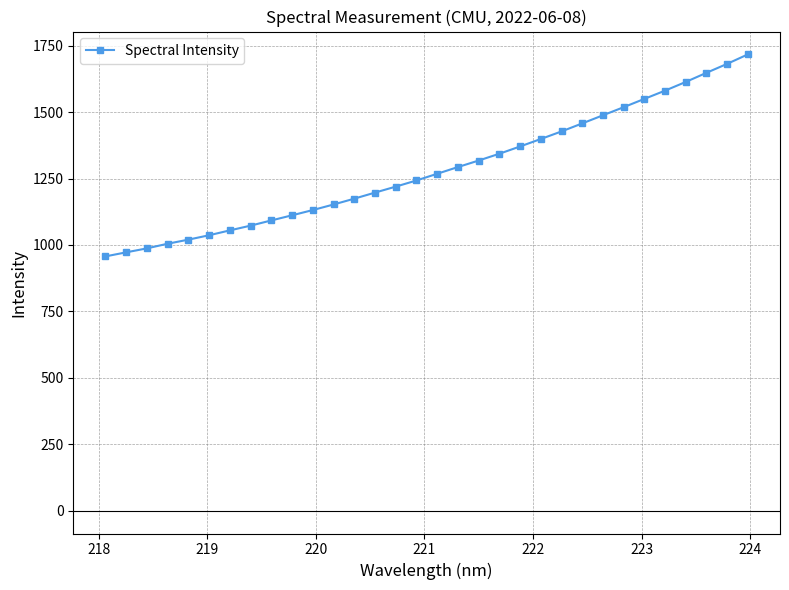

What is the maximum value shown in the chart?

1717.5